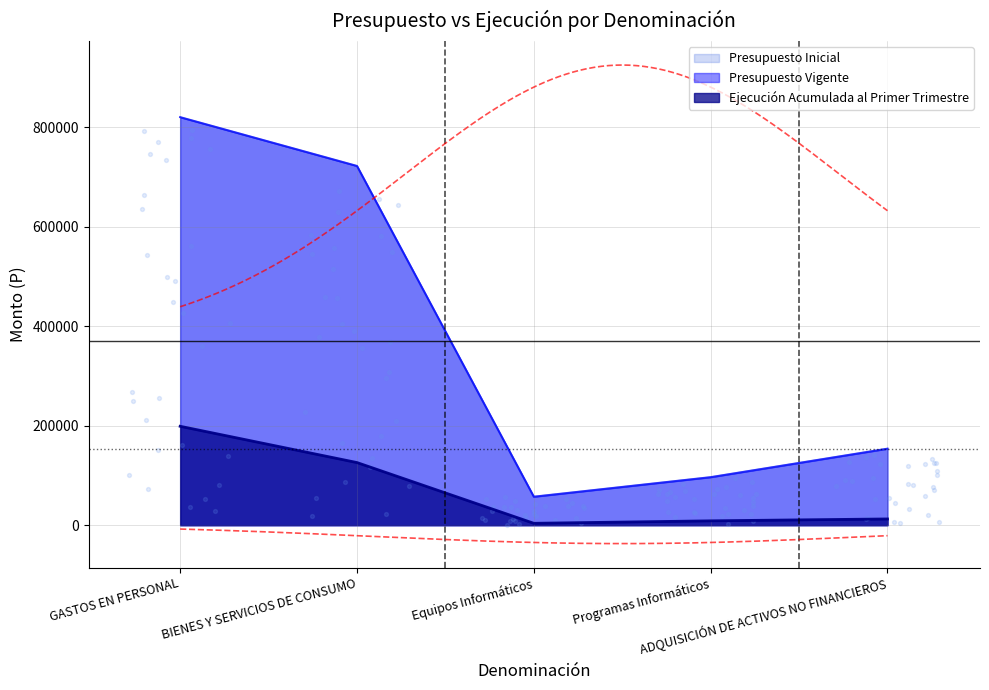

Which series has the largest total across all categories?

Presupuesto Inicial